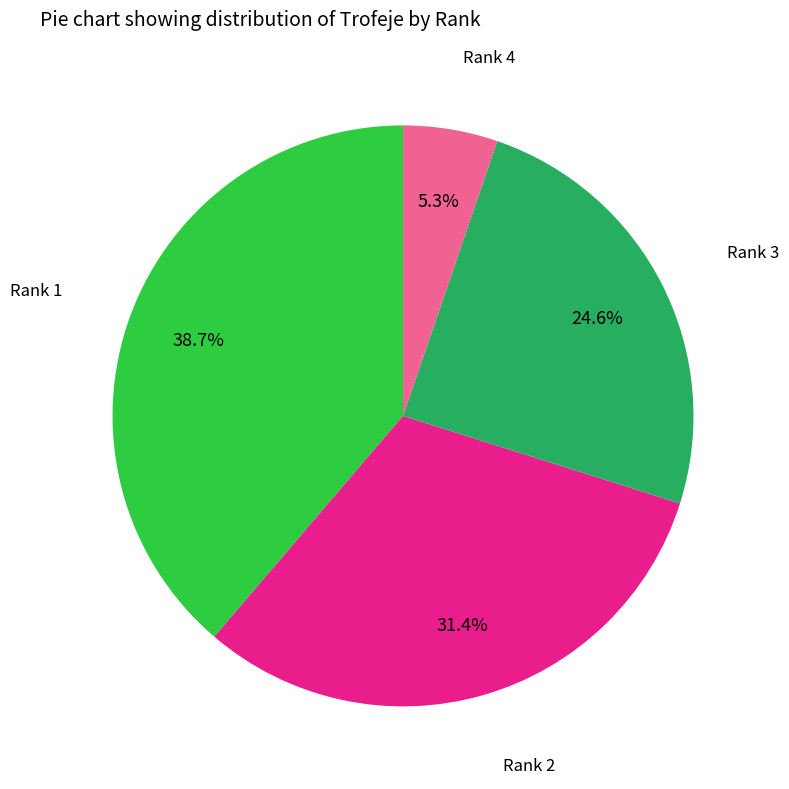

Does any single category account for the majority?

No